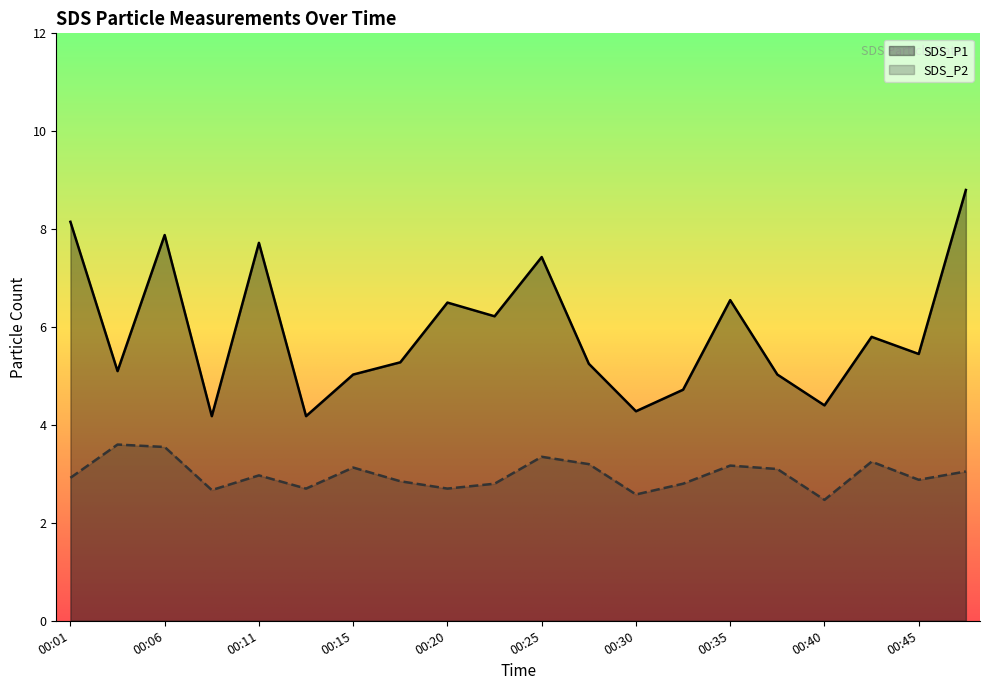

Reading left to right, what are all the values shown in this chart?

SDS_P1: 8.2	5.1	7.9	4.2	7.7	4.2	5.0	5.3	6.5	6.2	7.4	5.2	4.3	4.7	6.5	5.0	4.4	5.8	5.5	8.8
SDS_P2: 2.9	3.6	3.5	2.7	3.0	2.7	3.1	2.9	2.7	2.8	3.4	3.2	2.6	2.8	3.2	3.1	2.5	3.2	2.9	3.0